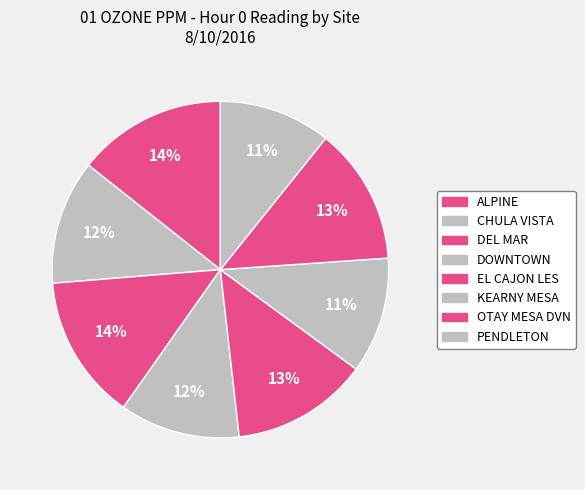

Between KEARNY MESA and EL CAJON LES, which is larger?

EL CAJON LES